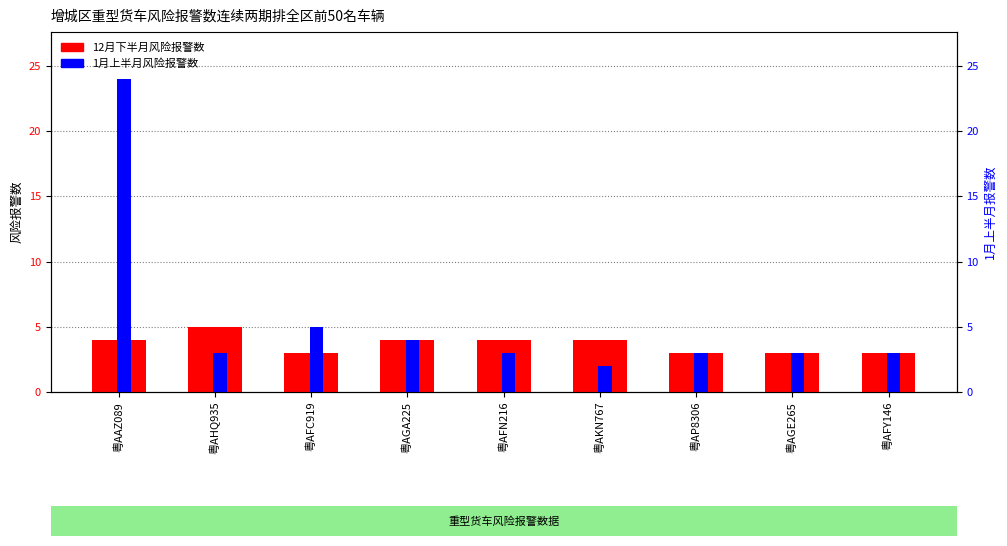

How many values in the 12月下半月风险报警数 series are below 4?

4